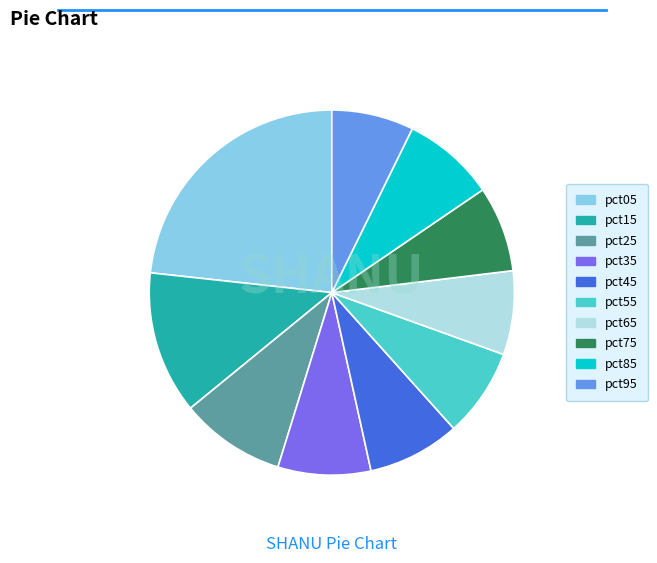

Is pct95 the majority of the pie?

No